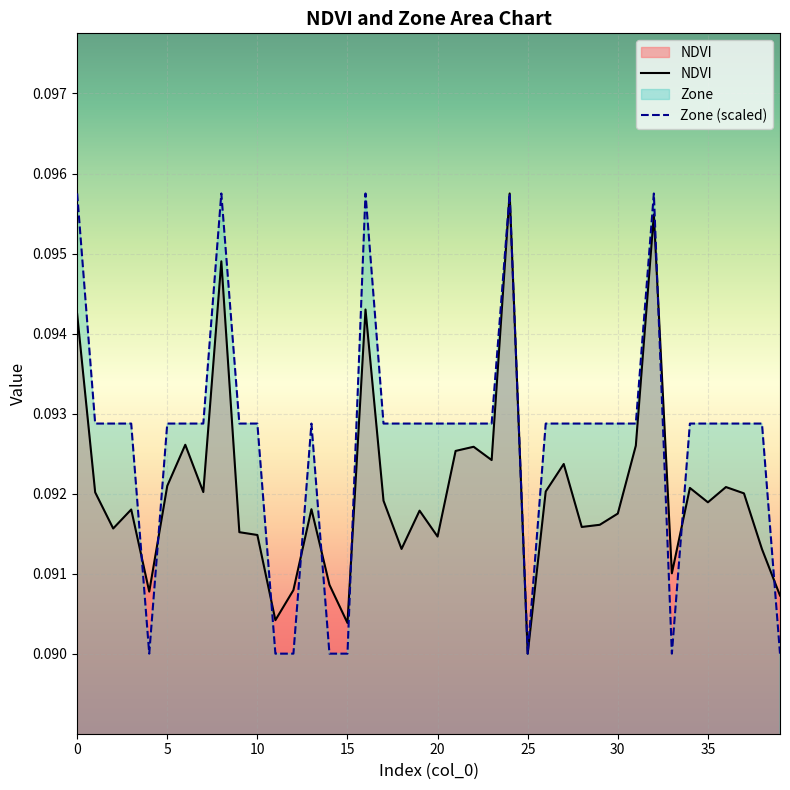

List the series in order of their peak value, lowest first.

NDVI, Zone